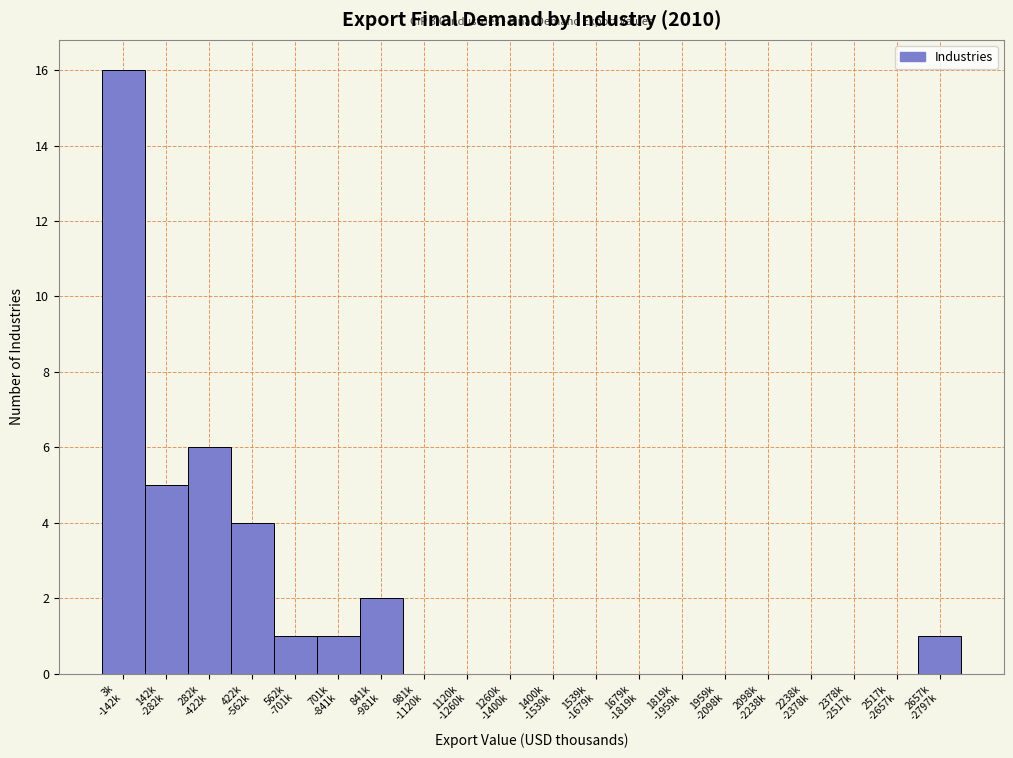

What is the sum of all values?

36